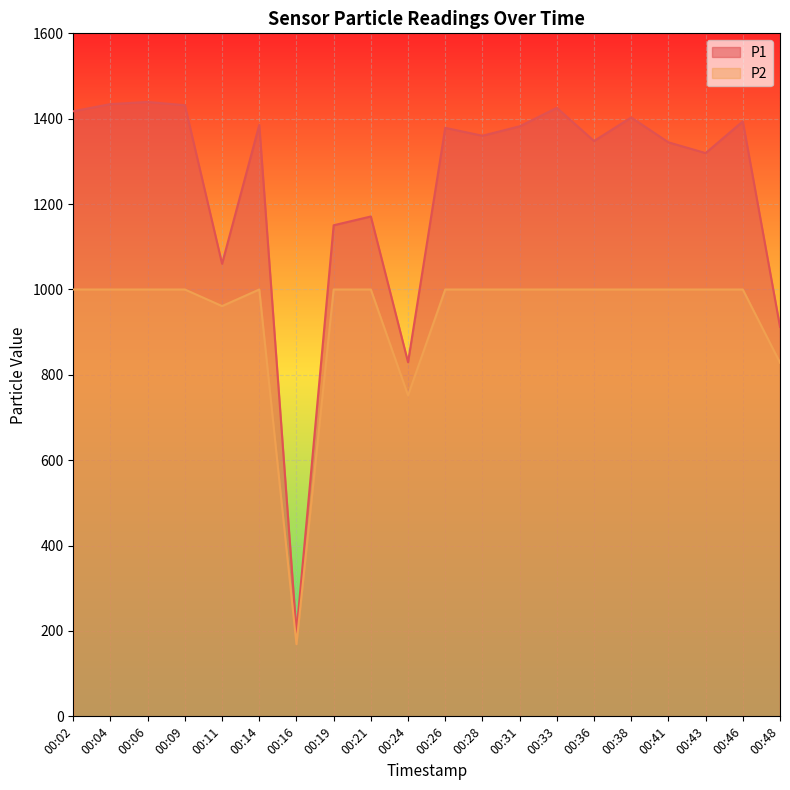

Rank the categories by P1 value from lowest to highest.

00:16, 00:24, 00:48, 00:11, 00:19, 00:21, 00:43, 00:41, 00:36, 00:28, 00:26, 00:31, 00:14, 00:46, 00:38, 00:02, 00:33, 00:09, 00:04, 00:06